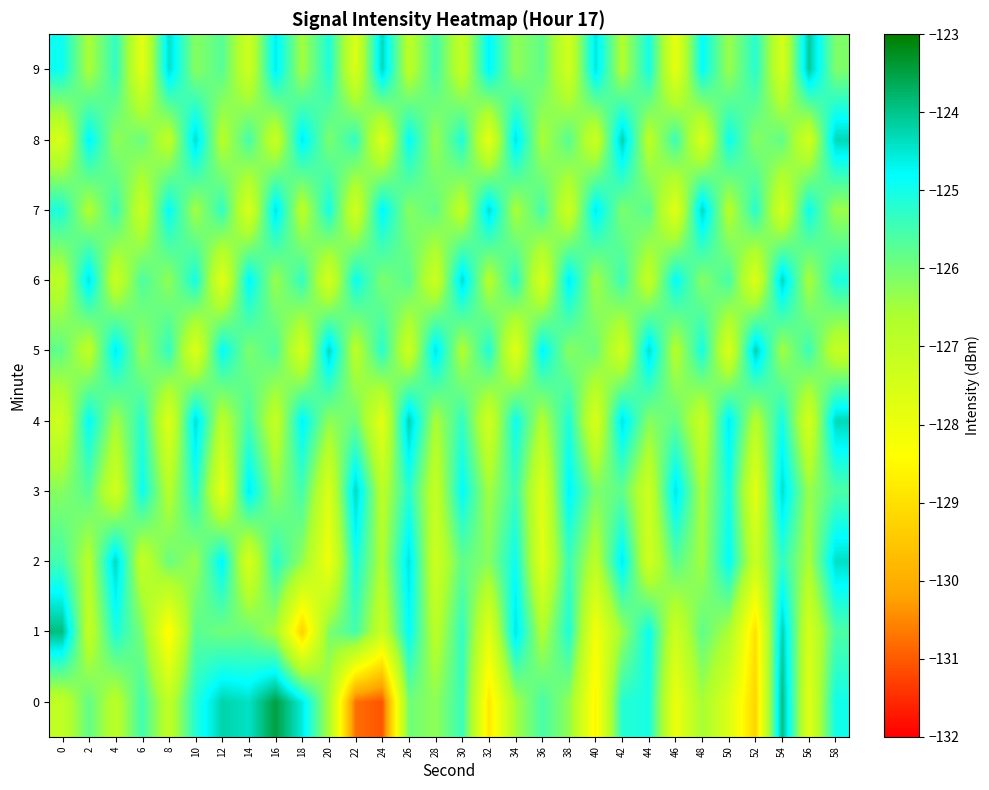

Reading left to right, extract all data points from this chart.

0: 0=-127.0	2=-125.8	4=-126.9	6=-125.5	8=-127.0	10=-125.2	12=-124.2	14=-124.4	16=-123.5	18=-124.6	20=-126.6	22=-130.8	24=-131.1	26=-126.0	28=-126.3	30=-125.4	32=-128.9	34=-126.5	36=-125.5	38=-126.3	40=-128.6	42=-125.2	44=-125.0	46=-128.0	48=-126.5	50=-127.6	52=-129.2	54=-123.9	56=-127.7	58=-125.0
1: 0=-123.9	2=-127.1	4=-125.1	6=-126.1	8=-128.6	10=-125.7	12=-126.0	14=-125.9	16=-126.6	18=-129.3	20=-126.1	22=-125.5	24=-127.2	26=-124.8	28=-126.9	30=-125.3	32=-127.8	34=-124.5	36=-126.7	38=-125.1	40=-128.2	42=-126.4	44=-124.9	46=-127.3	48=-125.8	50=-126.6	52=-129.0	54=-124.2	56=-127.5	58=-125.6
2: 0=-125.5	2=-126.8	4=-124.3	6=-127.1	8=-125.9	10=-126.4	12=-124.7	14=-127.6	16=-125.2	18=-126.3	20=-128.1	22=-125.0	24=-126.7	26=-124.5	28=-127.3	30=-125.8	32=-126.2	34=-124.9	36=-127.8	38=-125.4	40=-126.9	42=-124.6	44=-127.4	46=-125.7	48=-126.5	50=-124.8	52=-127.2	54=-125.3	56=-126.6	58=-124.4
3: 0=-126.2	2=-125.7	4=-127.4	6=-124.9	8=-126.8	10=-125.1	12=-127.9	14=-124.6	16=-126.3	18=-125.5	20=-127.6	22=-124.3	24=-126.9	26=-125.2	28=-127.1	30=-124.8	32=-126.5	34=-125.4	36=-127.7	38=-124.7	40=-126.1	42=-125.8	44=-127.3	46=-124.5	48=-126.6	50=-125.0	52=-127.8	54=-124.4	56=-126.4	58=-125.6
4: 0=-127.3	2=-124.8	4=-126.5	6=-125.2	8=-127.7	10=-124.4	12=-126.9	14=-125.5	16=-127.1	18=-124.7	20=-126.3	22=-125.9	24=-127.8	26=-124.2	28=-126.6	30=-125.3	32=-127.4	34=-124.9	36=-126.7	38=-125.1	40=-127.6	42=-124.5	44=-126.2	46=-125.8	48=-127.2	50=-124.6	52=-126.8	54=-125.0	56=-127.5	58=-124.3
5: 0=-125.8	2=-127.0	4=-124.6	6=-126.4	8=-125.3	10=-127.7	12=-124.8	14=-126.1	16=-125.6	18=-127.5	20=-124.3	22=-126.9	24=-125.2	26=-127.3	28=-124.5	30=-126.7	32=-125.1	34=-127.8	36=-124.7	38=-126.2	40=-125.9	42=-127.4	44=-124.4	46=-126.8	48=-125.0	50=-127.6	52=-124.2	54=-126.5	56=-125.4	58=-127.1
6: 0=-126.9	2=-124.5	4=-127.2	6=-125.6	8=-126.3	10=-125.0	12=-127.8	14=-124.7	16=-126.4	18=-125.3	20=-127.5	22=-124.9	24=-126.1	26=-125.7	28=-127.3	30=-124.4	32=-126.8	34=-125.2	36=-127.6	38=-124.6	40=-126.5	42=-125.4	44=-127.1	46=-124.8	48=-126.2	50=-125.5	52=-127.7	54=-124.3	56=-126.6	58=-125.1
7: 0=-125.1	2=-126.7	4=-125.4	6=-127.2	8=-124.8	10=-126.5	12=-125.3	14=-127.6	16=-124.5	18=-126.9	20=-125.0	22=-127.4	24=-124.7	26=-126.2	28=-125.8	30=-127.0	32=-124.4	34=-126.6	36=-125.5	38=-127.3	40=-124.6	42=-126.1	44=-125.7	46=-127.8	48=-124.3	50=-126.8	52=-125.2	54=-127.5	56=-124.9	58=-126.4
8: 0=-127.5	2=-124.7	4=-126.3	6=-125.9	8=-127.0	10=-124.4	12=-126.8	14=-125.5	16=-127.2	18=-124.6	20=-126.1	22=-125.3	24=-127.7	26=-124.8	28=-126.4	30=-125.1	32=-127.9	34=-124.5	36=-126.6	38=-125.7	40=-127.3	42=-124.2	44=-126.9	46=-125.4	48=-127.6	50=-124.9	52=-126.2	54=-125.8	56=-127.4	58=-124.3
9: 0=-124.9	2=-126.6	4=-125.3	6=-127.8	8=-124.4	10=-126.2	12=-125.7	14=-127.3	16=-124.6	18=-126.5	20=-125.1	22=-127.6	24=-124.3	26=-126.9	28=-125.5	30=-127.1	32=-124.7	34=-126.3	36=-125.8	38=-127.4	40=-124.5	42=-126.7	44=-125.0	46=-127.9	48=-124.8	50=-126.4	52=-125.2	54=-127.5	56=-124.1	58=-126.1